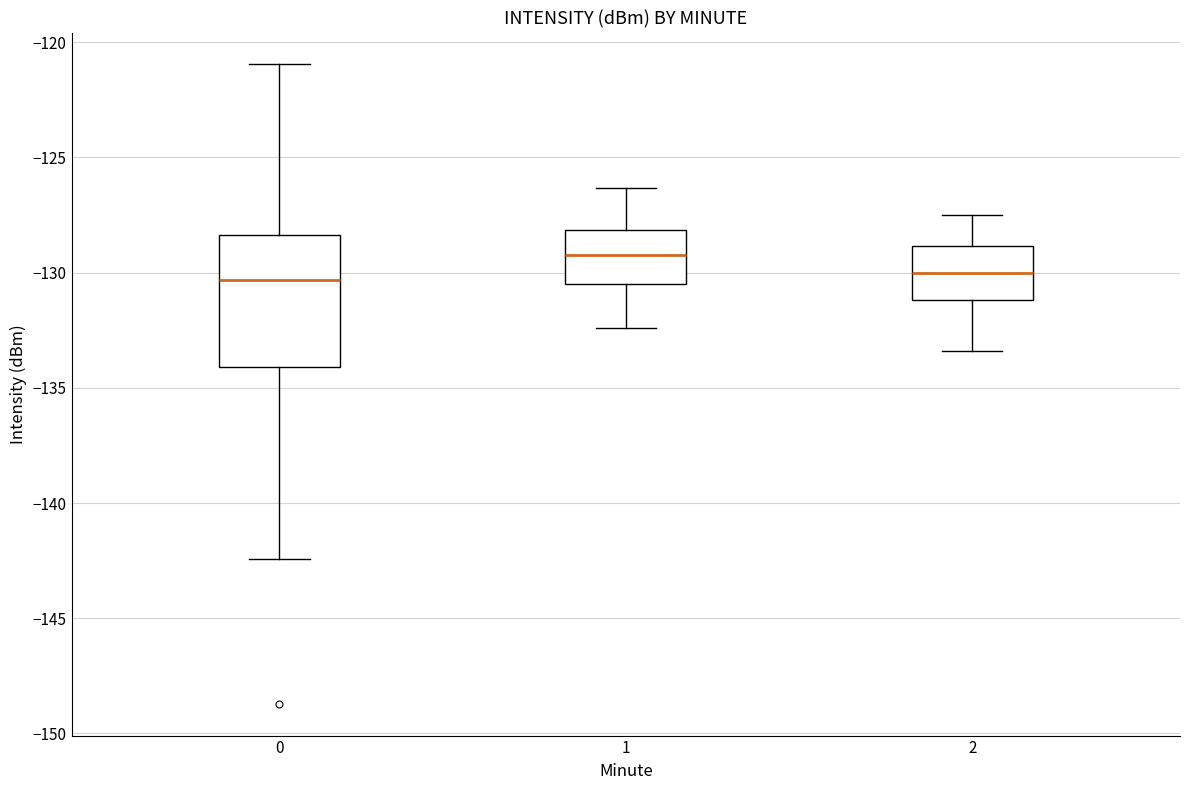

Which box is the tallest, from its lower edge to its upper edge?

0